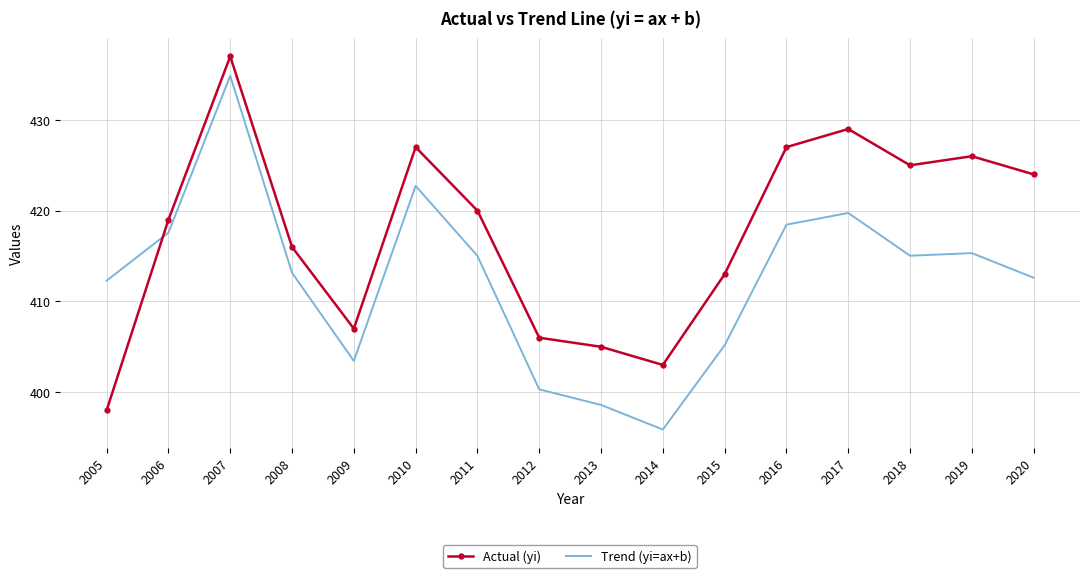

The value of Actual (yi) at 2019 is 765.2. True or false?

False